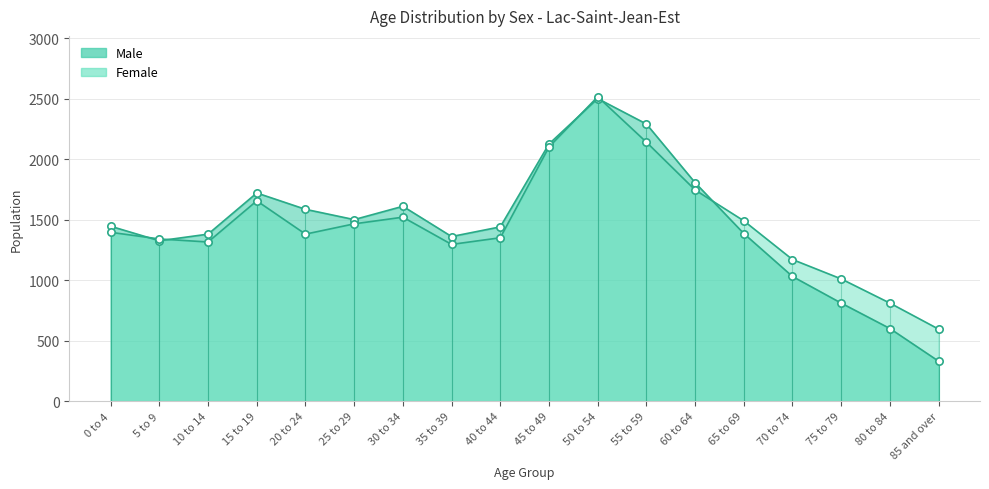

What are all the series names shown in the legend?

Male, Female